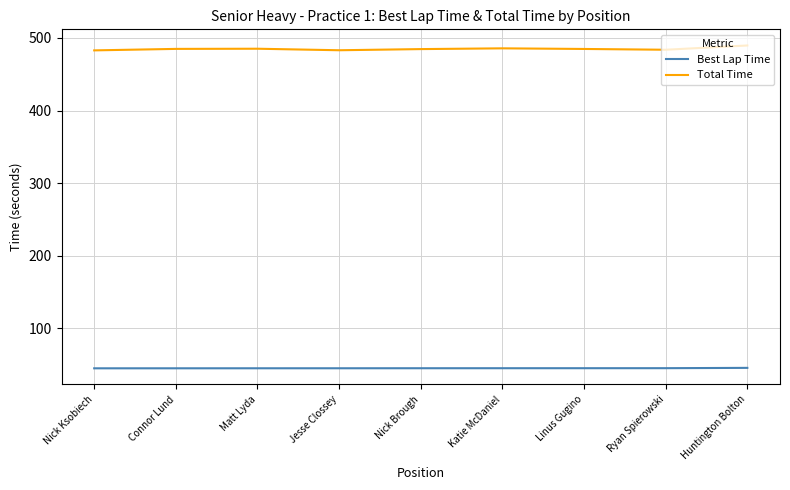

Is this an area chart (filled region under the line)?

No